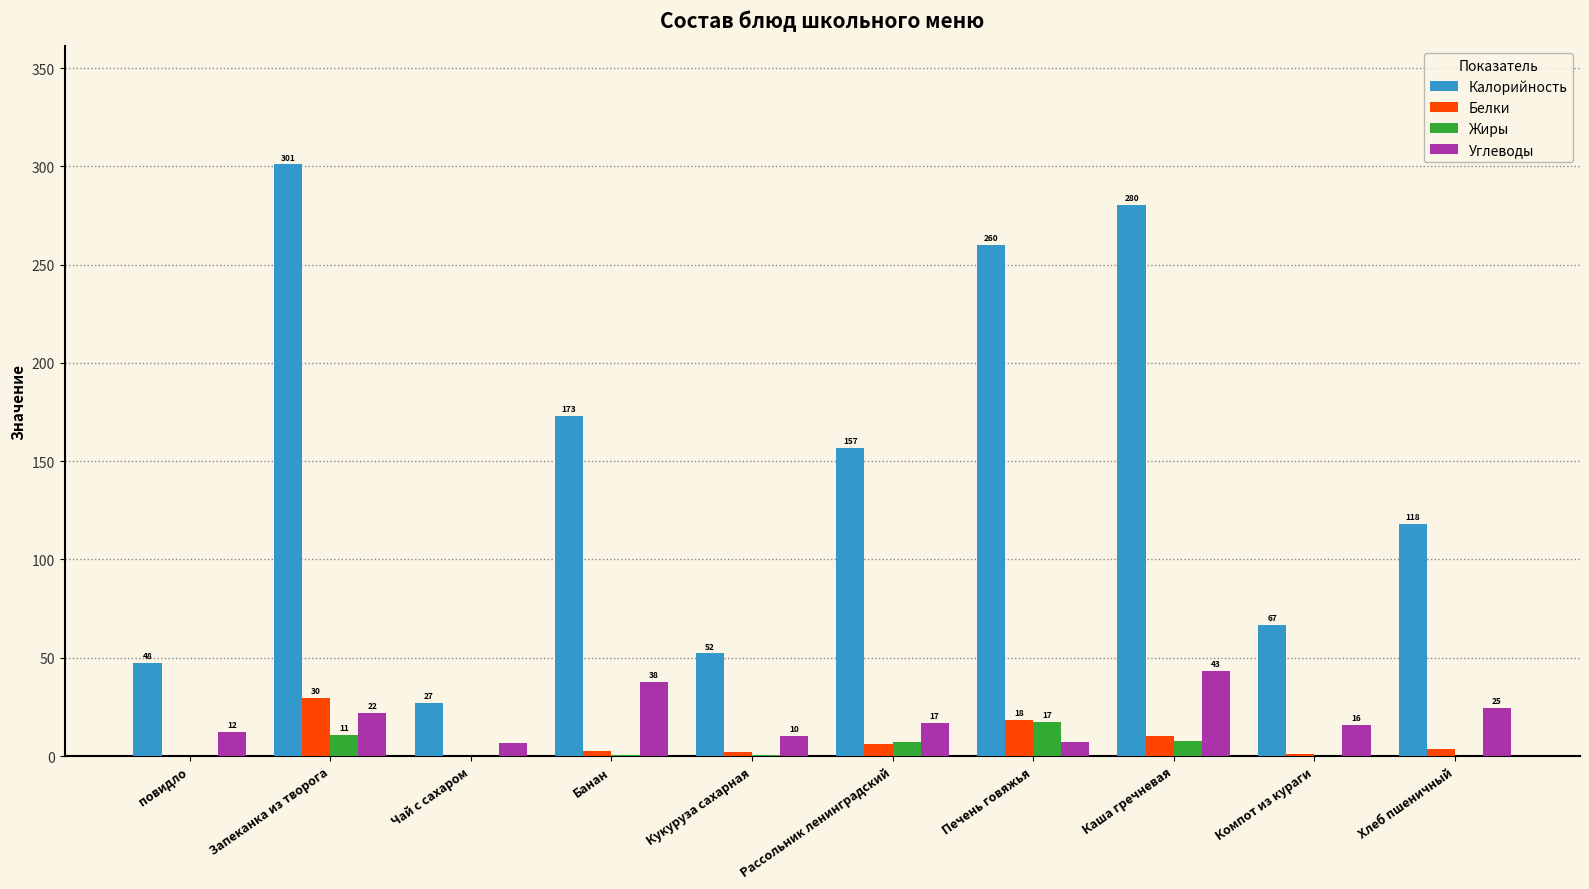

The Калорийность series shows 417.4 at Печень говяжья. True or false?

False